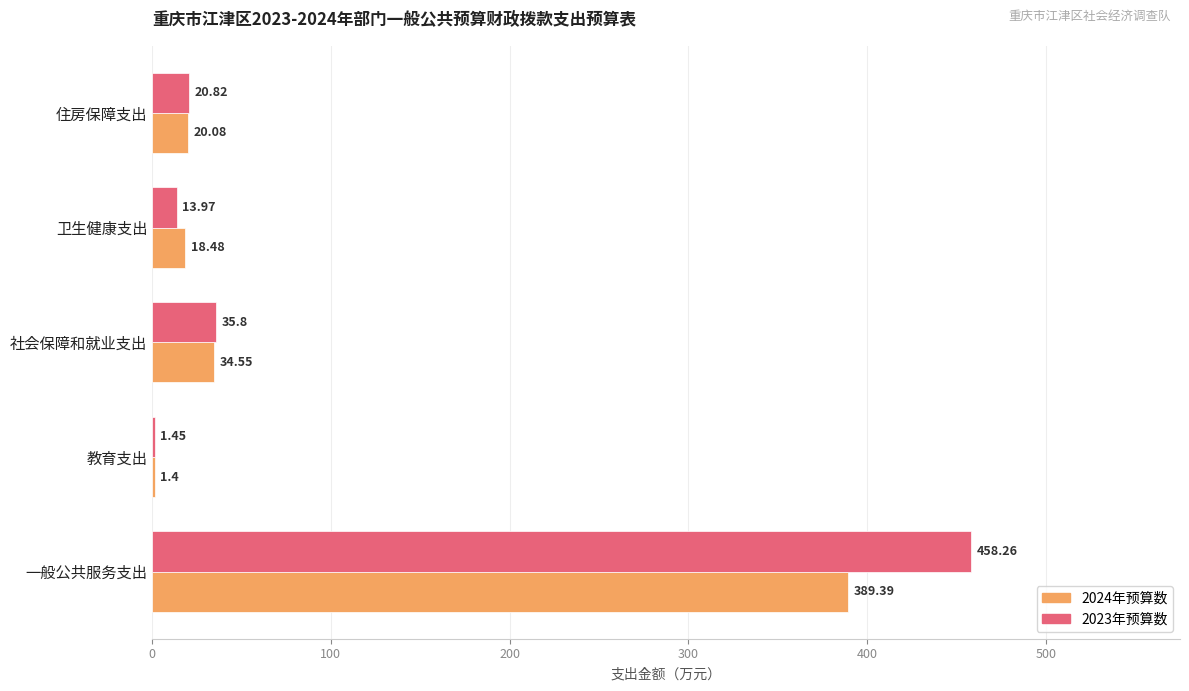

At which category is the sum across all series the highest?

一般公共服务支出